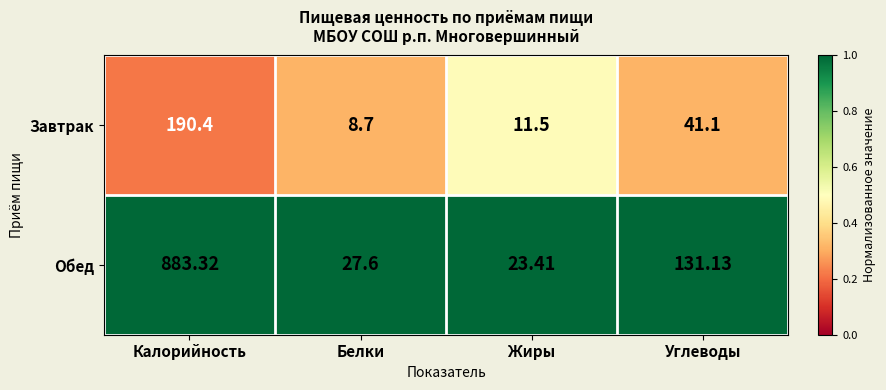

Which series has the largest range (max minus min)?

Обед